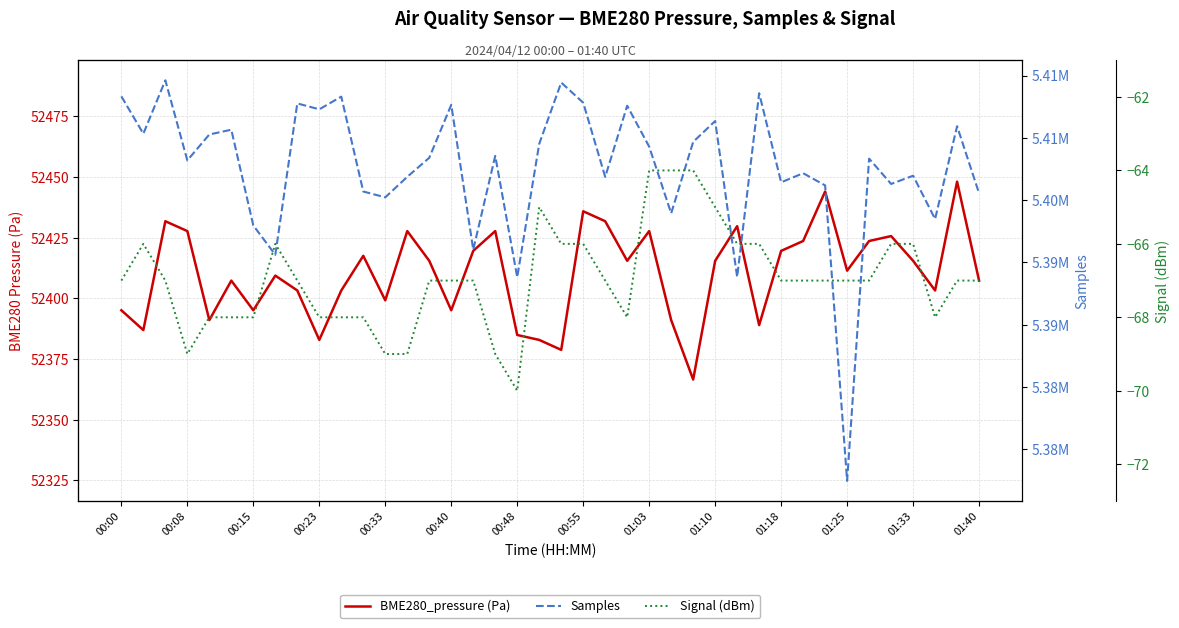

How many data points in Signal (dBm) are less than -67?

13